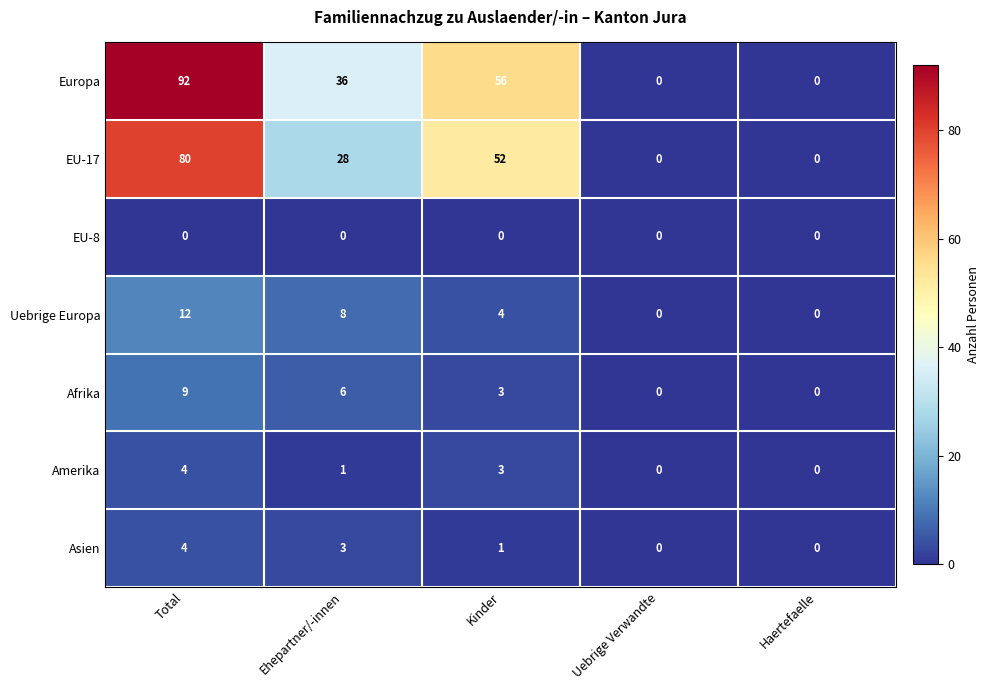

Which series has the widest spread of values?

Europa